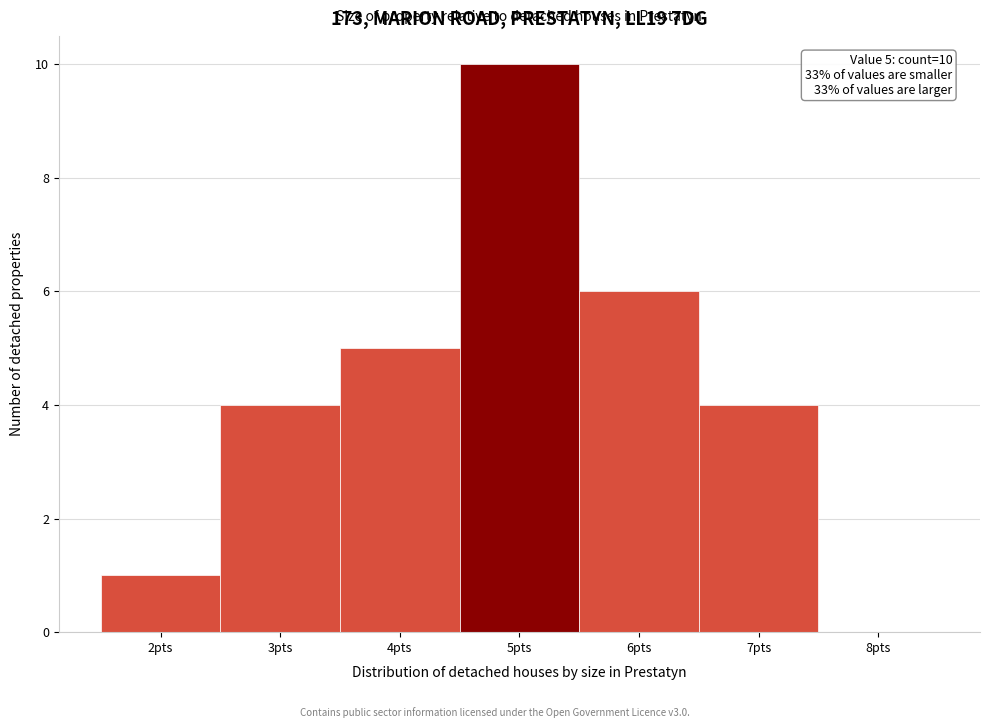

Which range on the x-axis has the tallest bar?

4.5 to 5.5